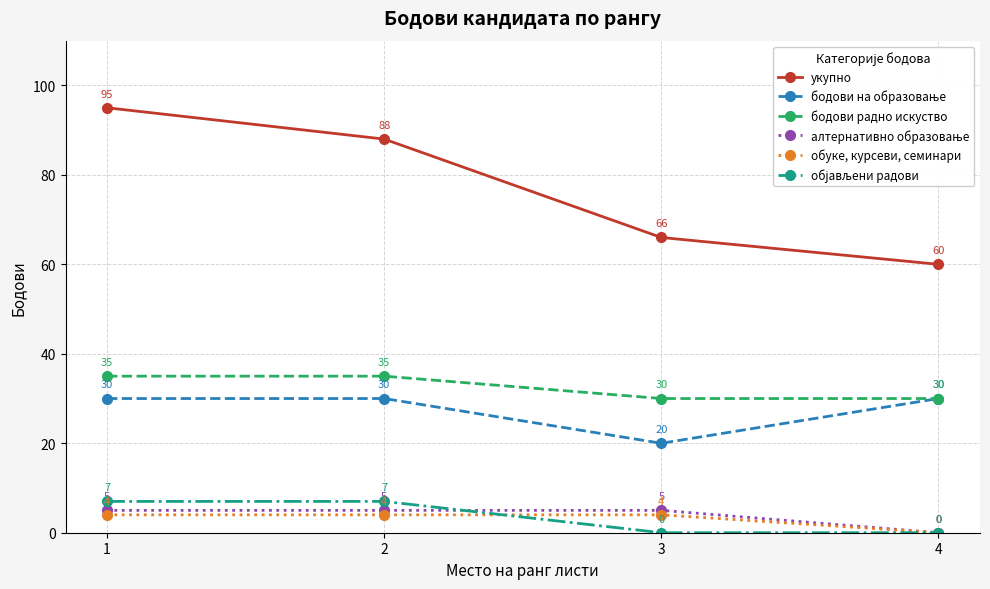

True or false: бодови радно искуство and обуке, курсеви, семинари cross at least once.

False